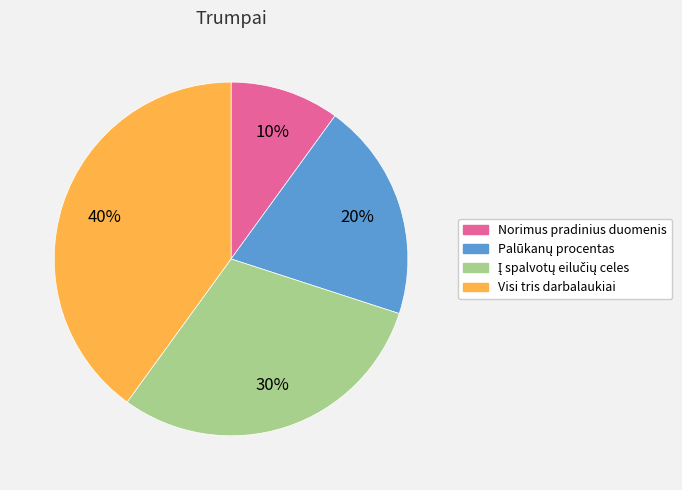

What is the smallest slice in the pie chart?

Norimus pradinius duomenis